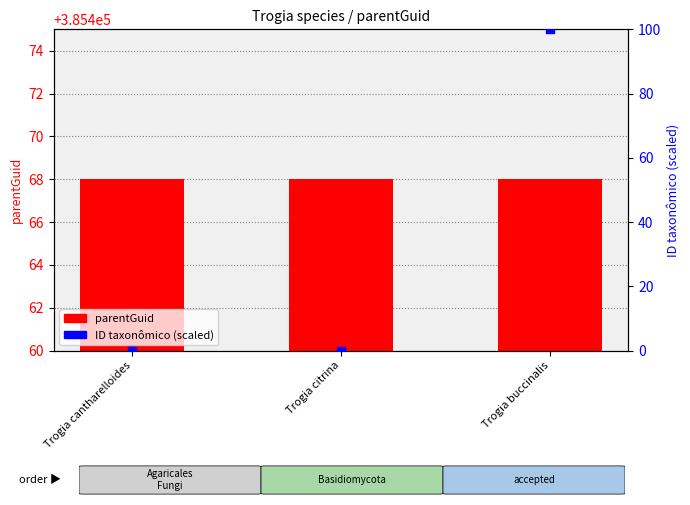

Which series reaches the minimum Y coordinate?

ID taxonômico (scaled)